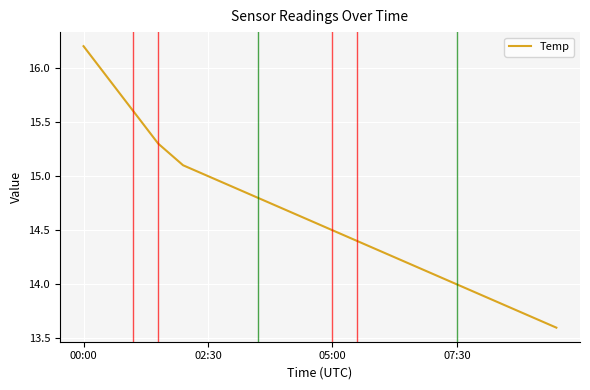

Reading left to right, what are all the values shown in this chart?

16.2	15.9	15.6	15.3	15.1	15.0	14.9	14.8	14.7	14.6	14.5	14.4	14.3	14.2	14.1	14.0	13.9	13.8	13.7	13.6